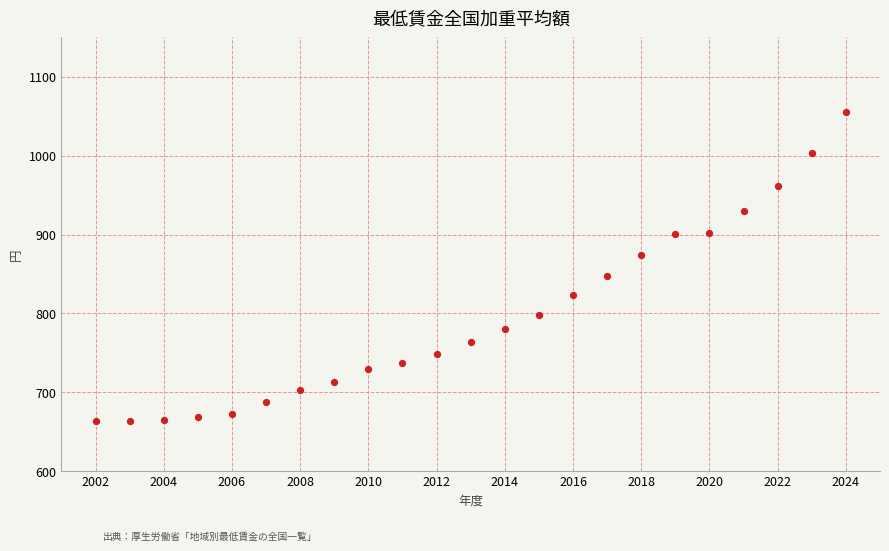

What is the range of X values (max minus min)?

22